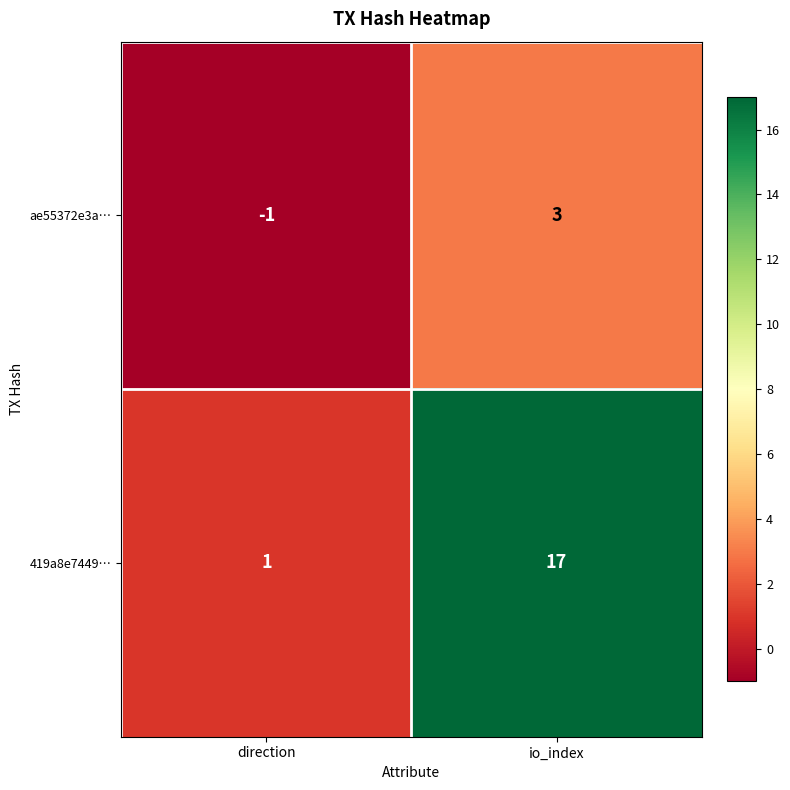

What is the highest value of the ae55372e3a… series?

3